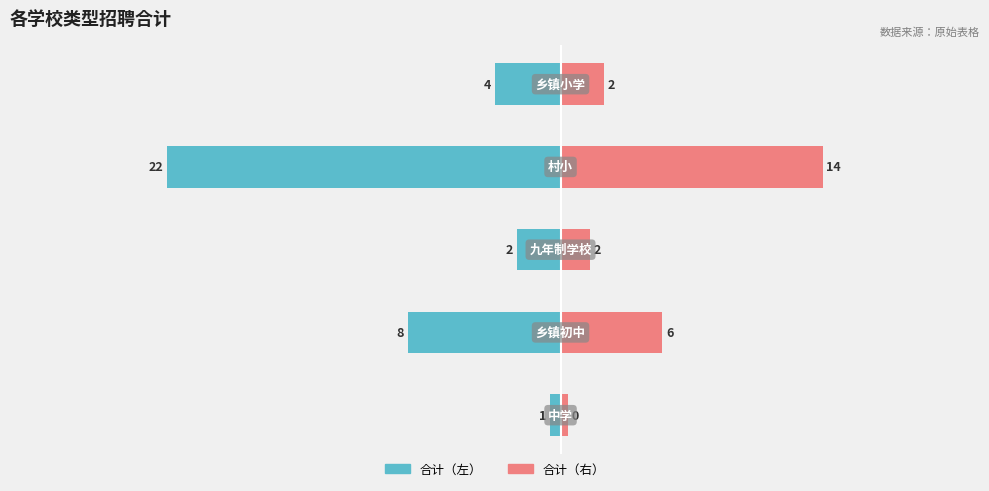

Rank the categories by 合计（左） value from highest to lowest.

0, 2, 4, 1, 3